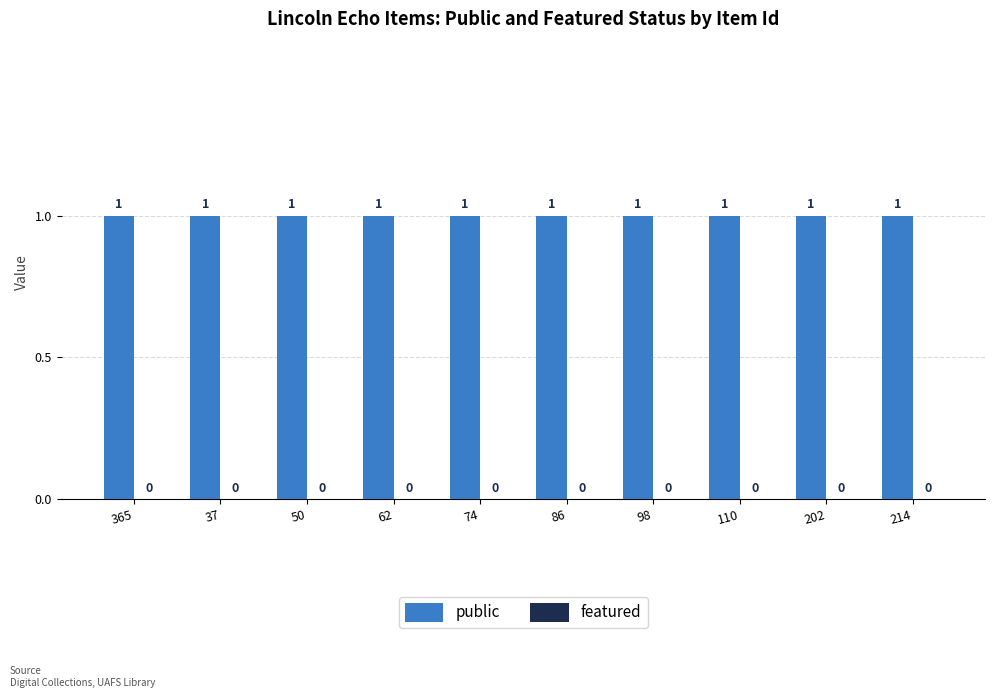

List the labels in order of public value, largest first.

365, 37, 50, 62, 74, 86, 98, 110, 202, 214